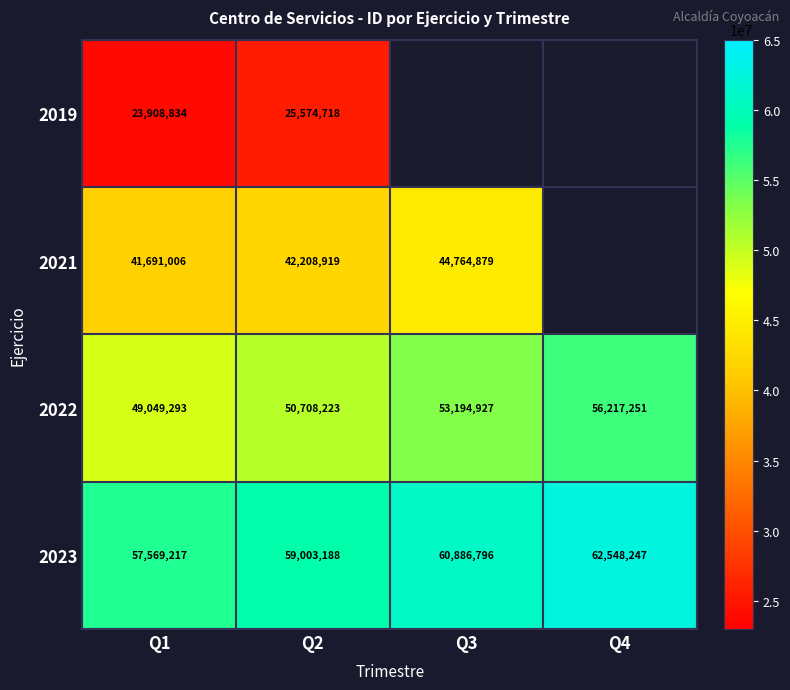

What is the difference between the maximum and minimum values in the 2022 series?

7167958